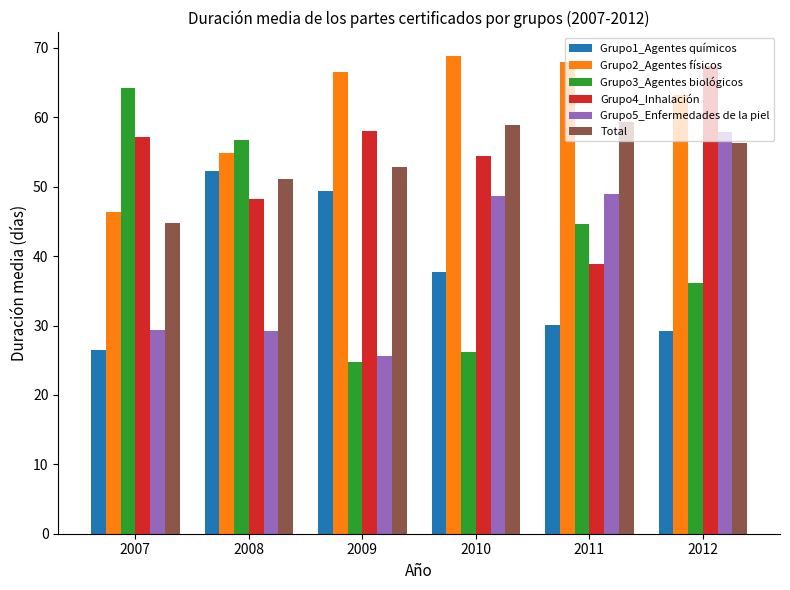

Which series has the largest range (max minus min)?

Grupo3_Agentes biológicos